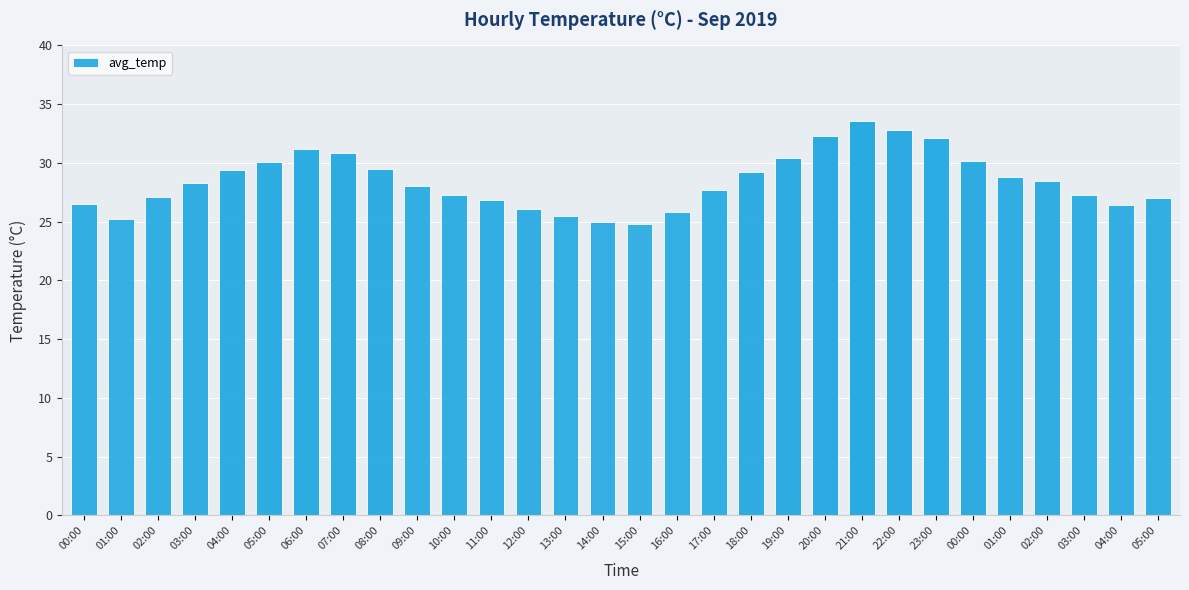

What is the difference between the second highest and minimum values?

8.0